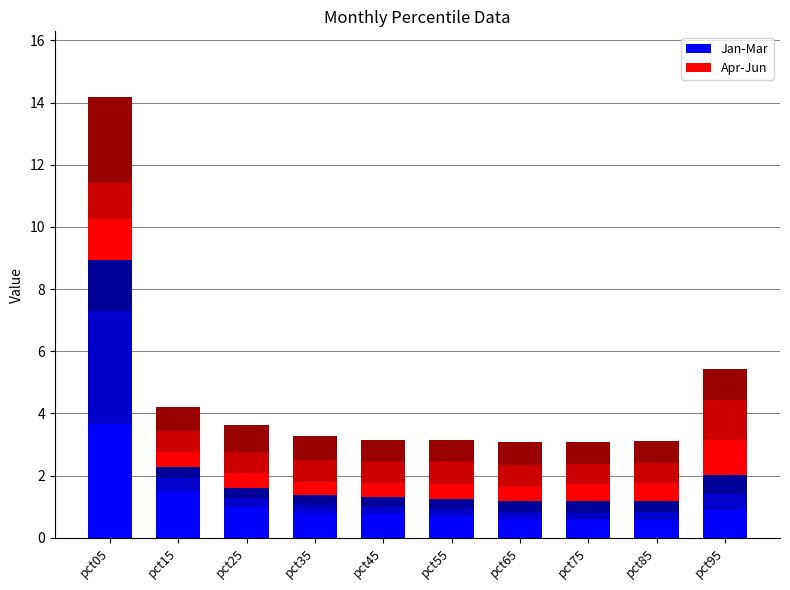

The value of Apr/May/Jun at pct95 is 0.4. True or false?

False